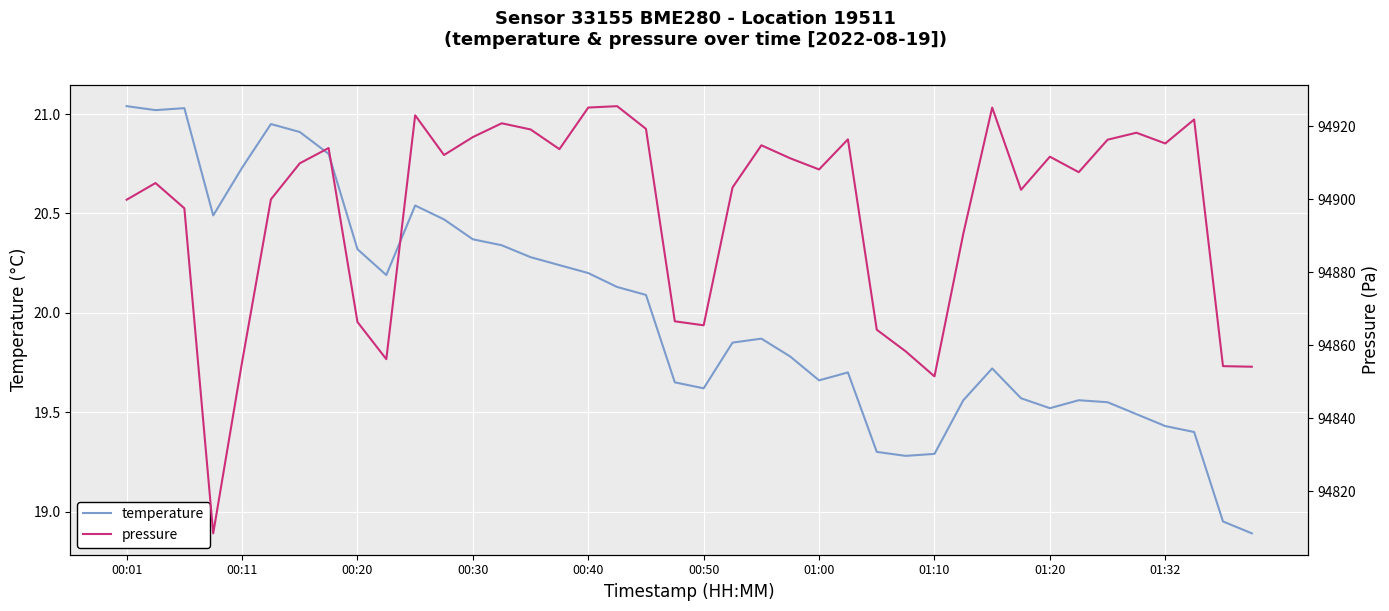

The temperature series shows 20.3 at 00:20. True or false?

True